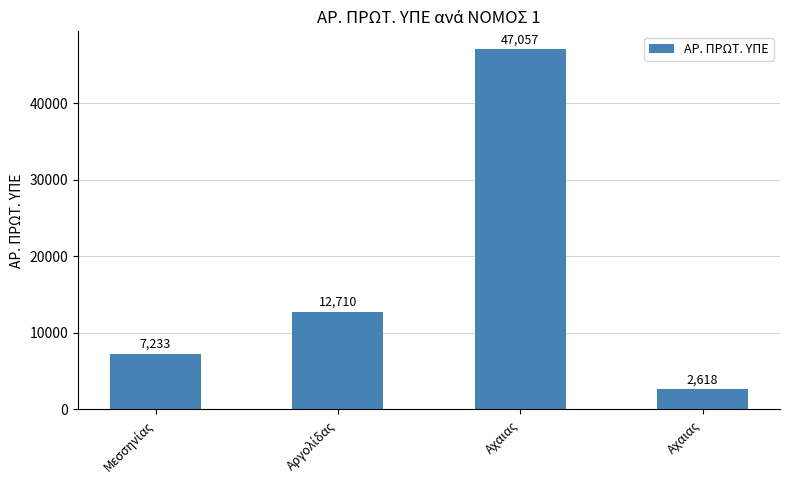

What is the difference between the second highest and second lowest values?

5477